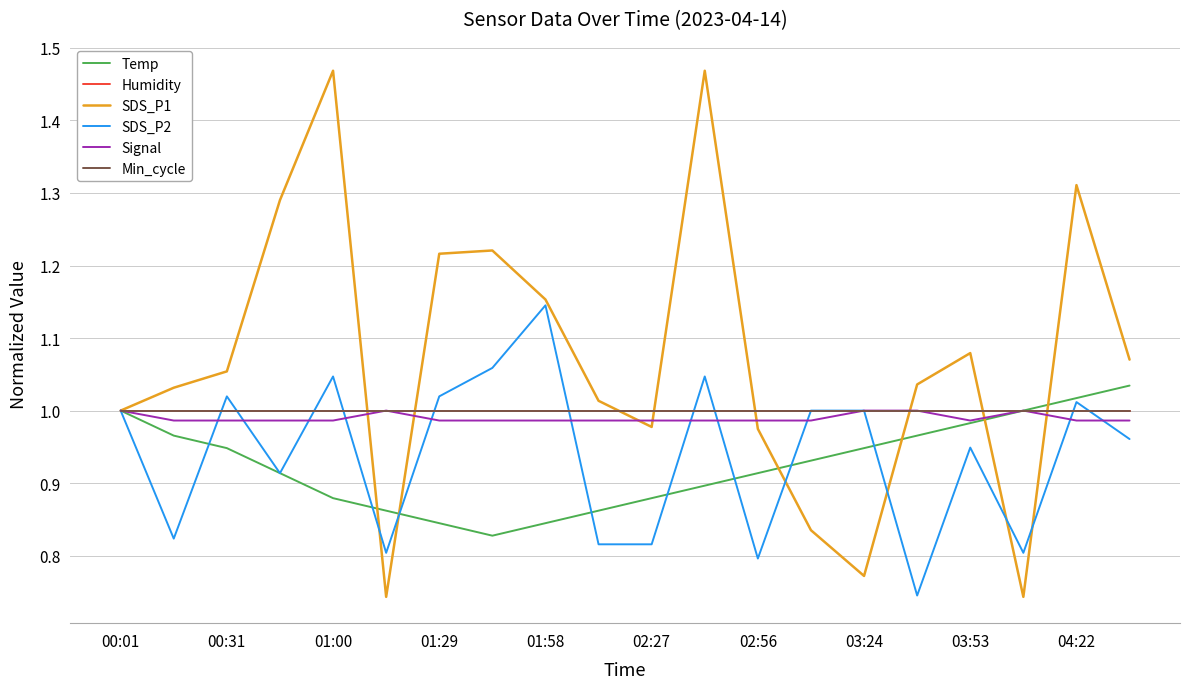

Reading left to right, what are all the values shown in this chart?

Temp: 1.0	1.0	0.9	0.9	0.9	0.9	0.8	0.8	0.8	0.9	0.9	0.9	0.9	0.9	0.9	1.0	1.0	1.0	1.0	1.0
Humidity: 1.0	1.0	1.0	1.0	1.0	1.0	1.0	1.0	1.0	1.0	1.0	1.0	1.0	1.0	1.0	1.0	1.0	1.0	1.0	1.0
SDS_P1: 1.0	1.0	1.1	1.3	1.5	0.7	1.2	1.2	1.2	1.0	1.0	1.5	1.0	0.8	0.8	1.0	1.1	0.7	1.3	1.1
SDS_P2: 1.0	0.8	1.0	0.9	1.0	0.8	1.0	1.1	1.1	0.8	0.8	1.0	0.8	1.0	1.0	0.7	0.9	0.8	1.0	1.0
Signal: 1.0	1.0	1.0	1.0	1.0	1.0	1.0	1.0	1.0	1.0	1.0	1.0	1.0	1.0	1.0	1.0	1.0	1.0	1.0	1.0
Min_cycle: 1.0	1.0	1.0	1.0	1.0	1.0	1.0	1.0	1.0	1.0	1.0	1.0	1.0	1.0	1.0	1.0	1.0	1.0	1.0	1.0